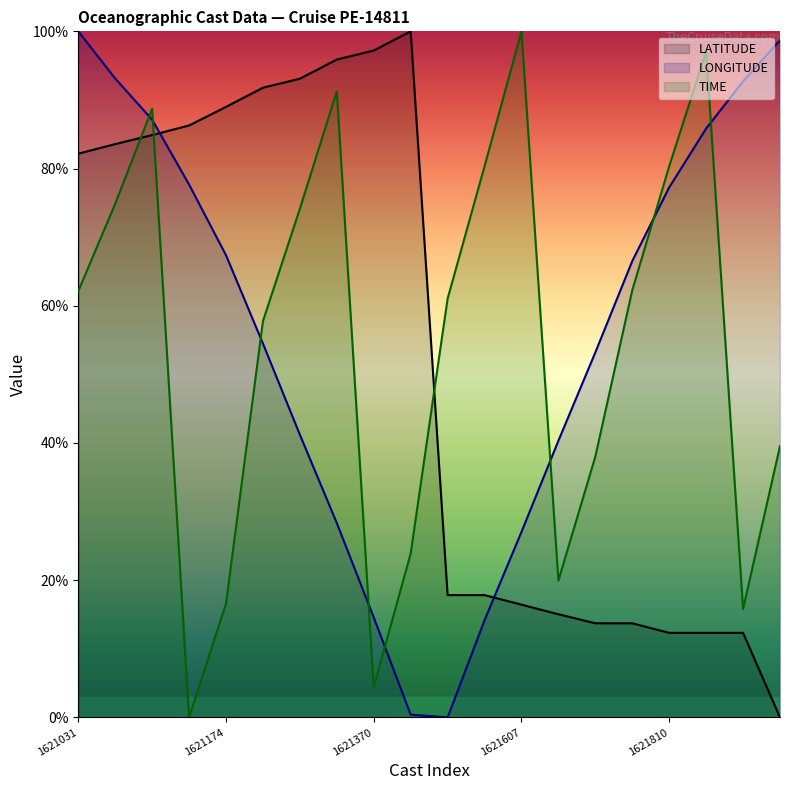

What is the difference between the second highest and minimum values in the LATITUDE series?

97.2